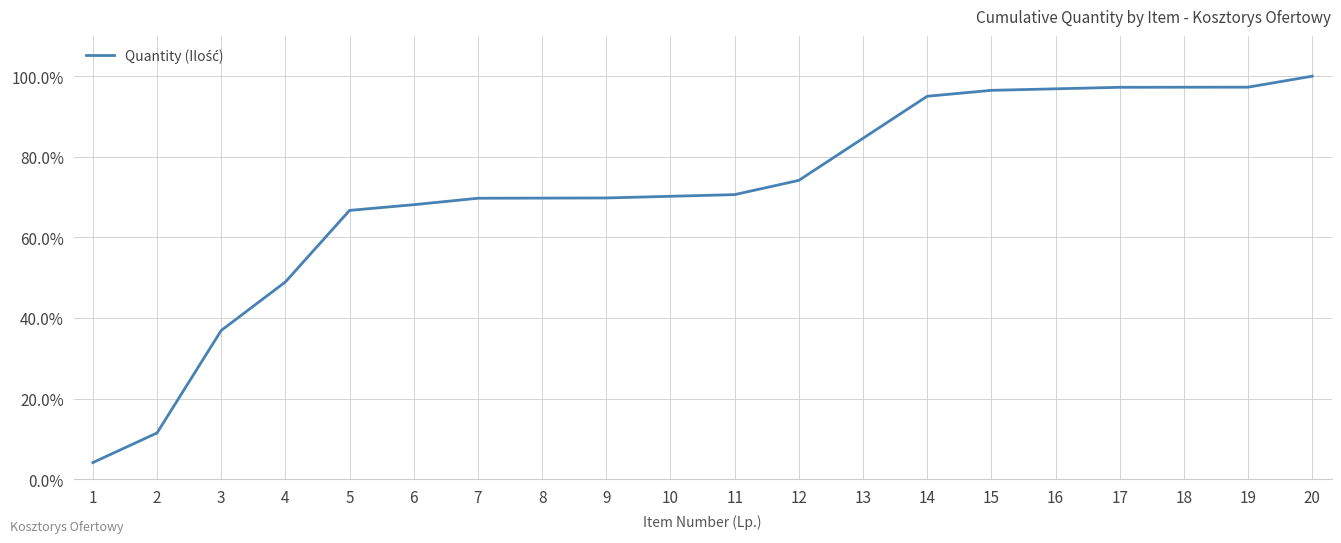

True or false: the data shows 41.7 at 13.

False